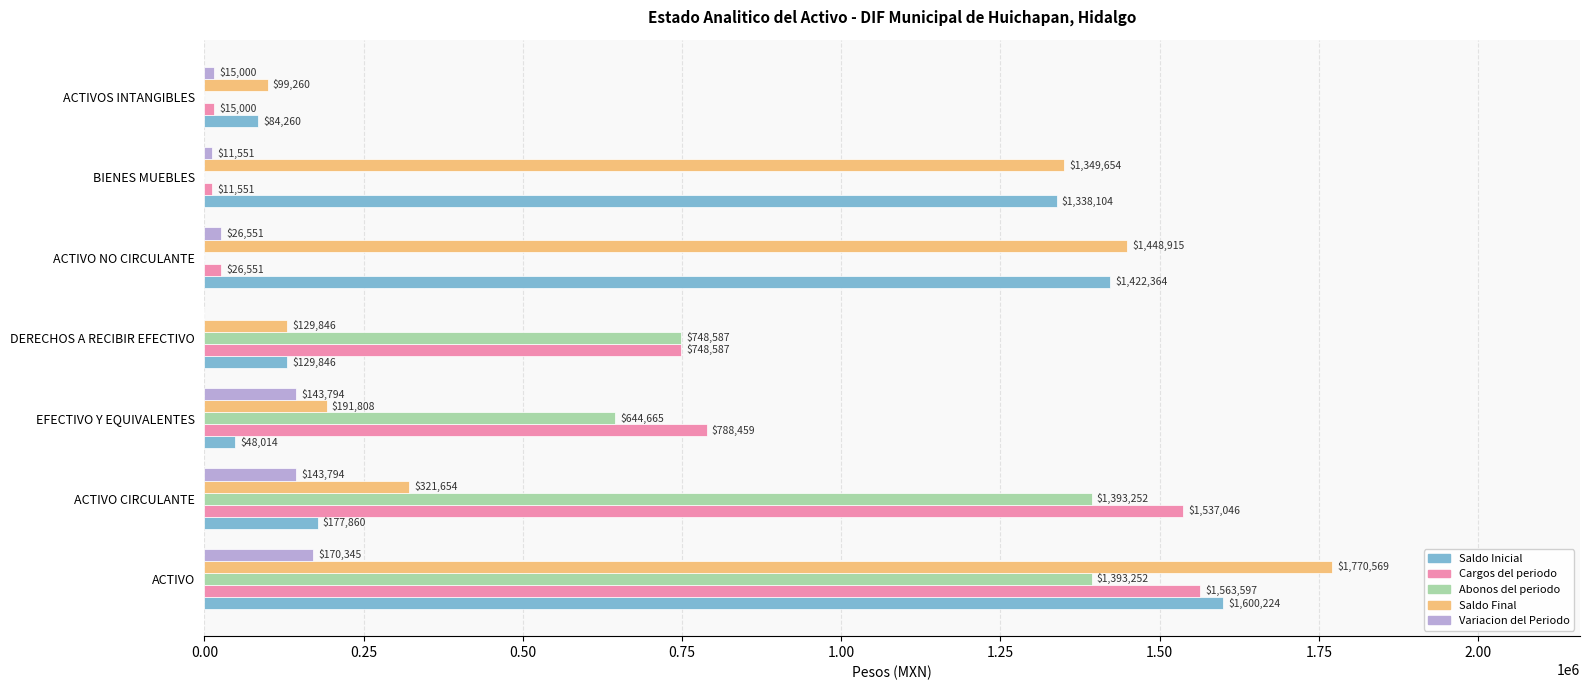

Which series has the largest total across all categories?

Saldo Final